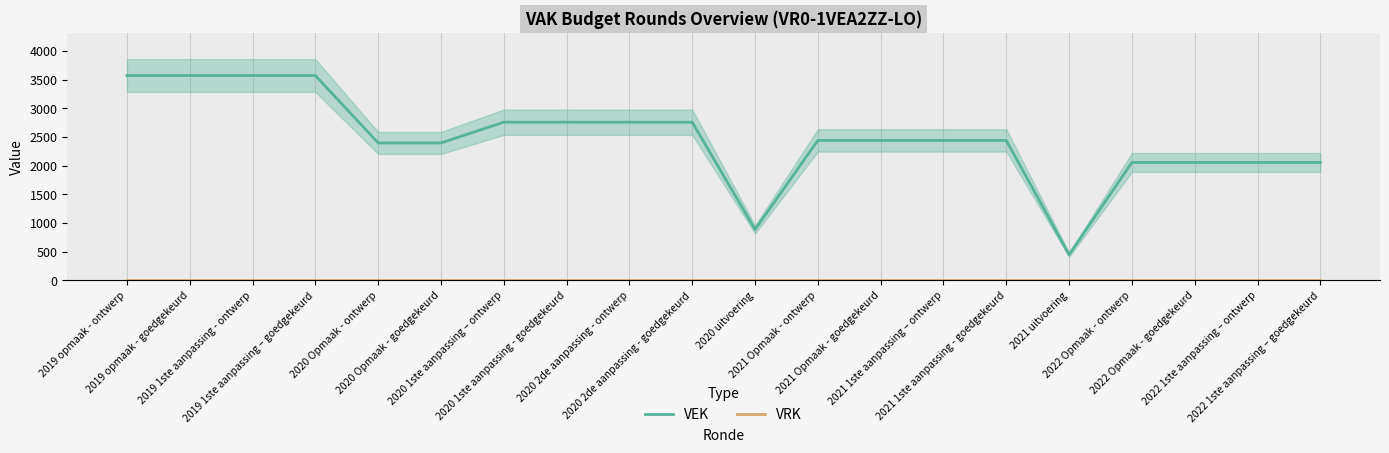

True or false: VRK and VEK cross at least once.

False